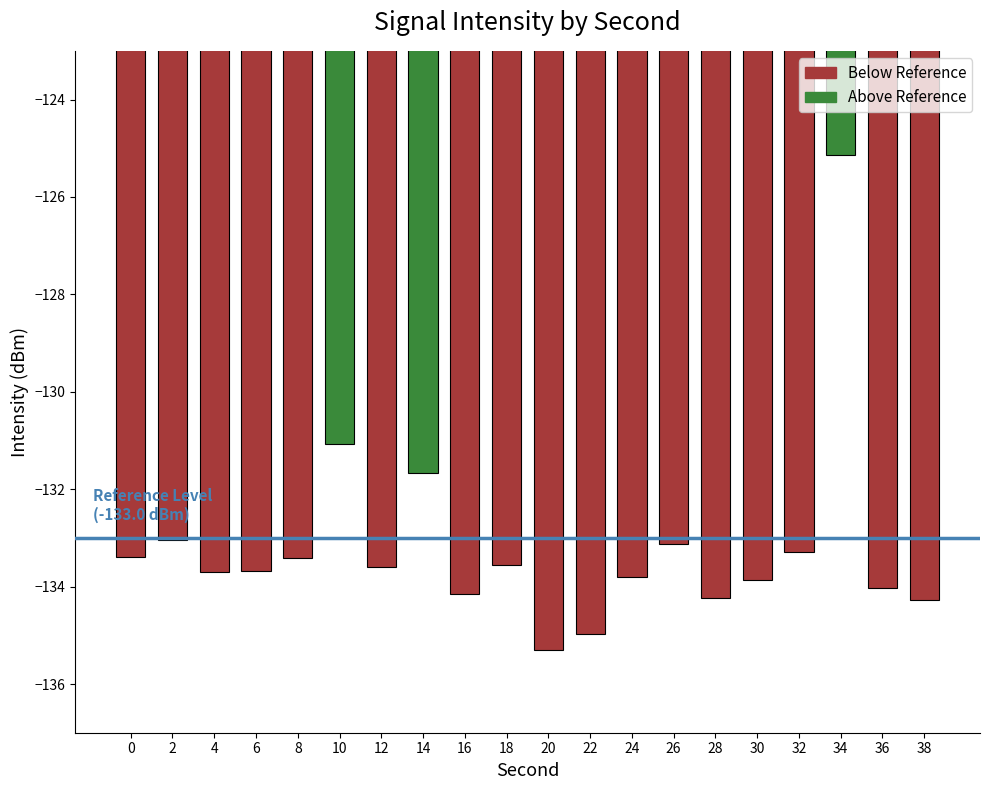

What is the value of the 16th bar from the left?

-133.9